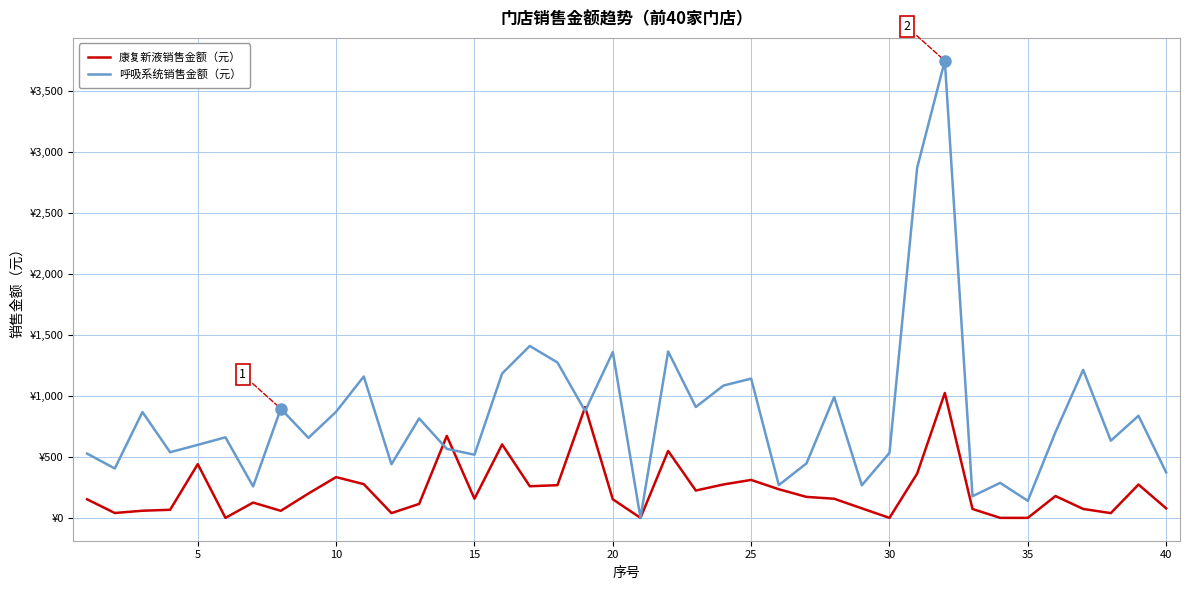

Rank the series by their maximum value, from highest to lowest.

呼吸系统销售金额（元）, 康复新液销售金额（元）